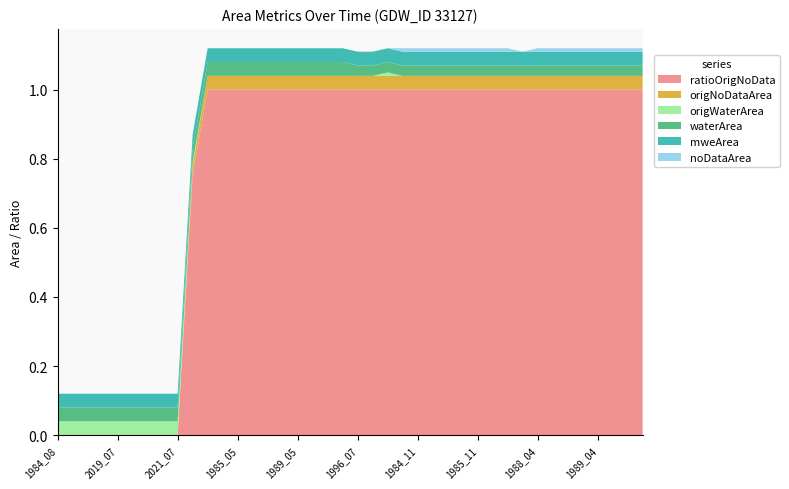

What is the maximum value for ratioOrigNoData?

1.0